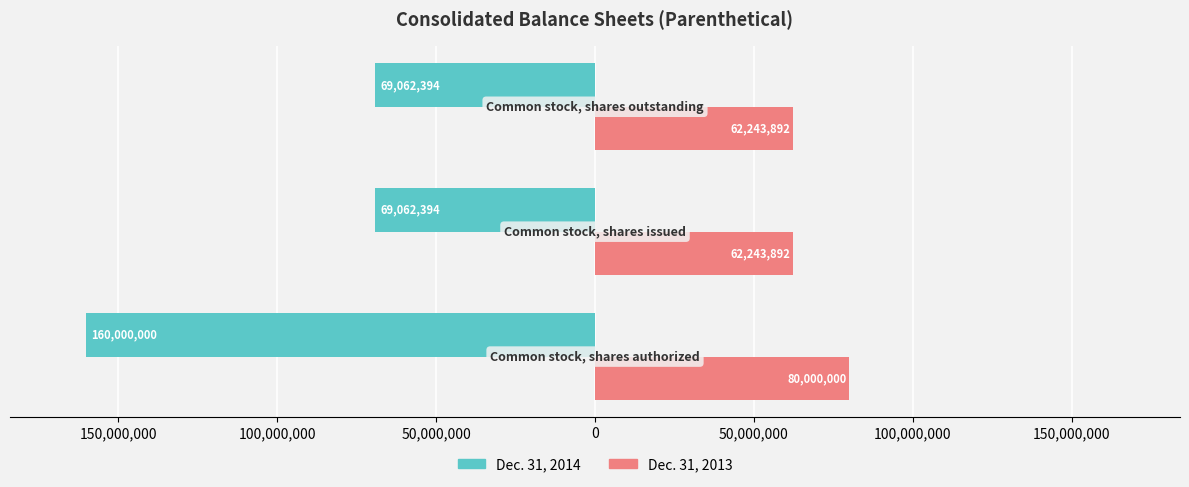

Reading right to left, list all the values displayed in this chart.

Dec. 31, 2014: -69062394	-69062394	-160000000
Dec. 31, 2013: 62243892	62243892	80000000